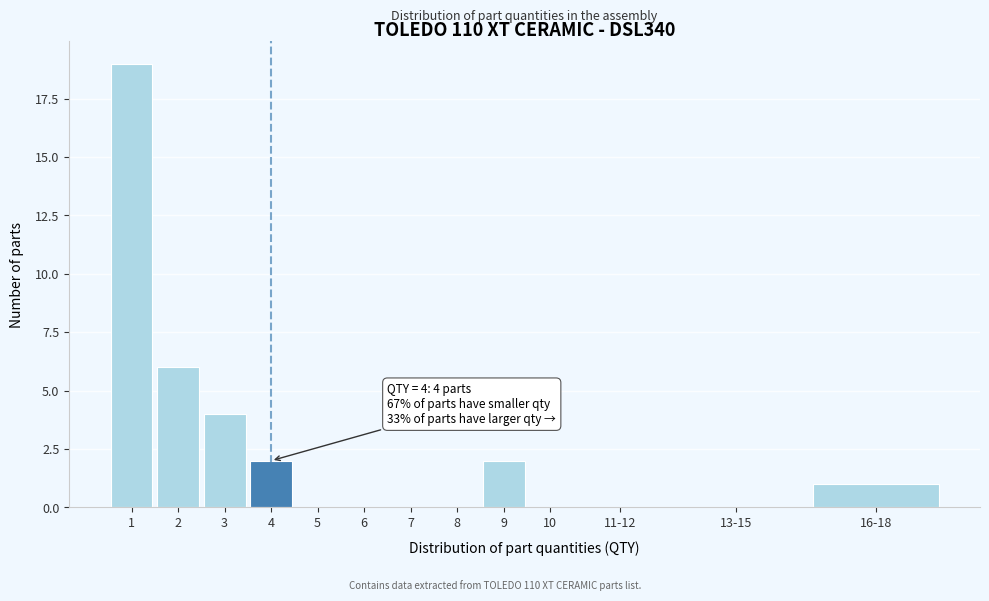

Reading right to left, list all the values displayed in this chart.

16-18=1	13-15=0	11-12=0	10=0	9=2	8=0	7=0	6=0	5=0	4=2	3=4	2=6	1=19